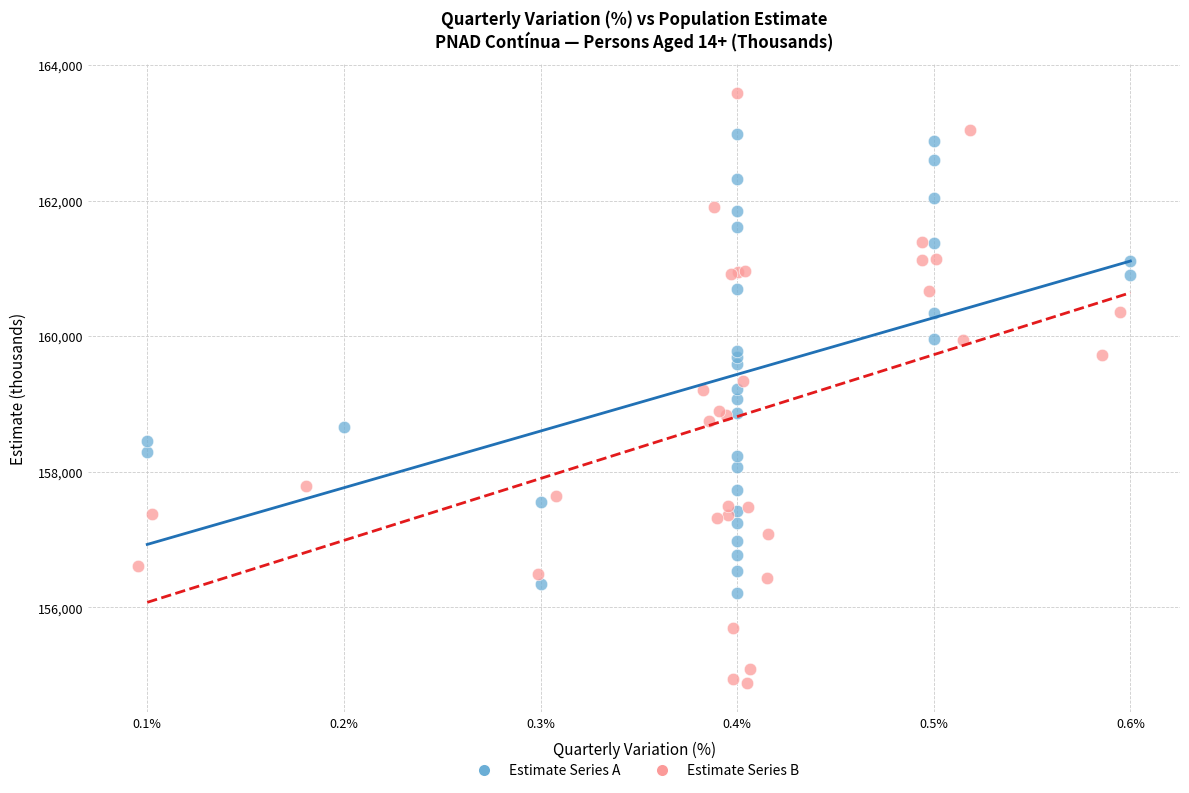

Which series reaches the maximum Y coordinate?

Estimate Series B